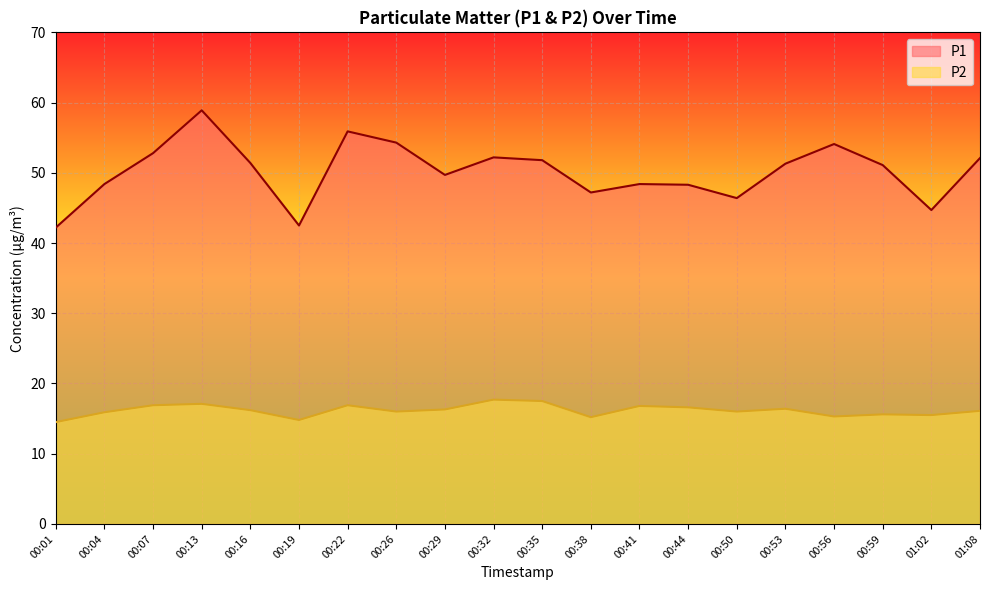

How many lines are shown in the chart?

2